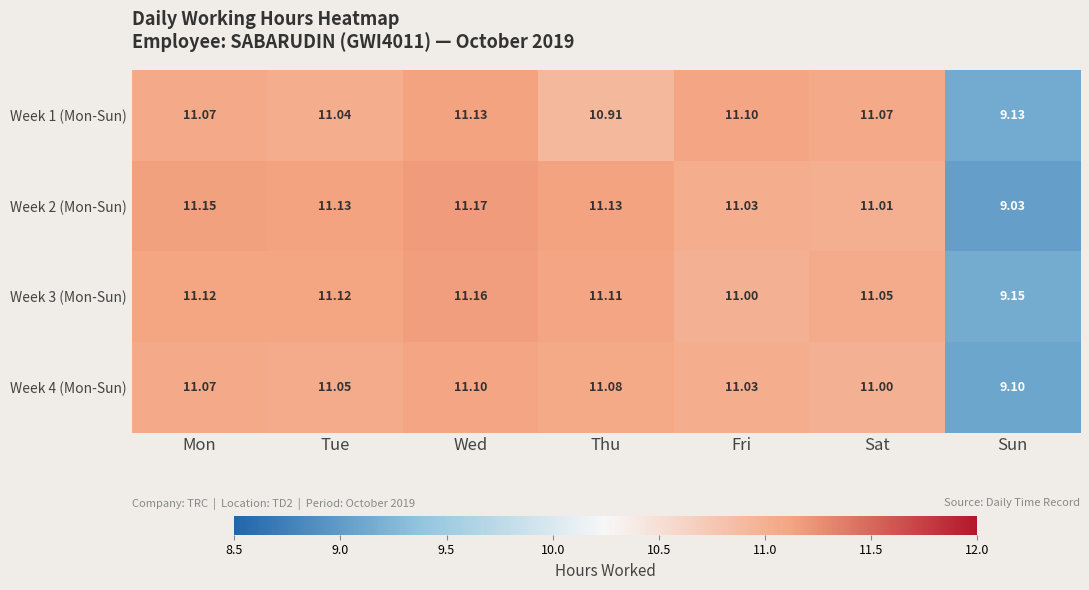

At which category is the sum across all series the highest?

Wed